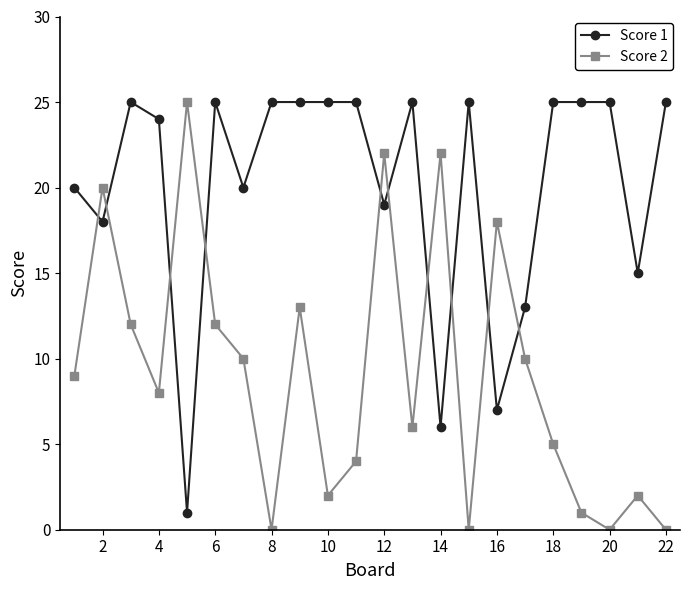

Which series ends up on top after the final intersection of Score 2 and Score 1?

Score 1